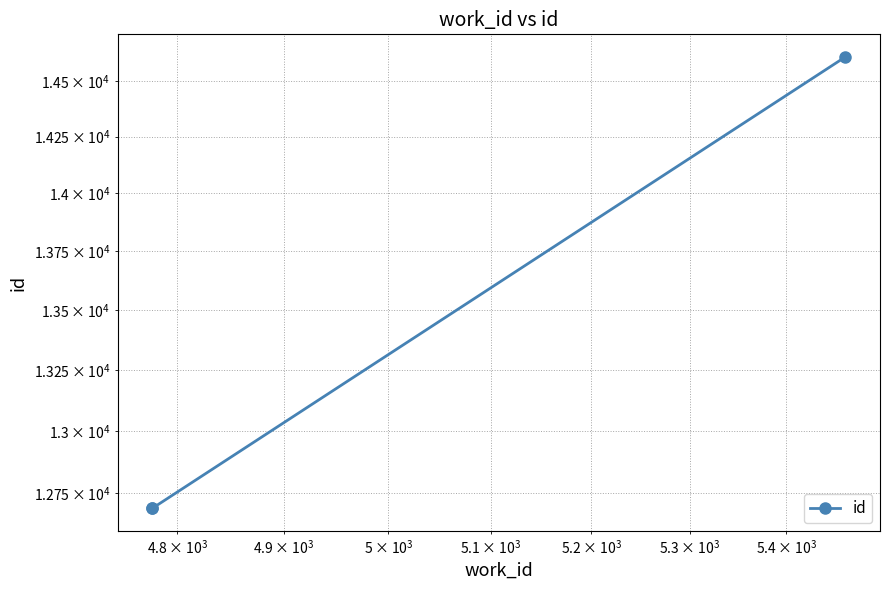

What is the smallest value displayed?

12690